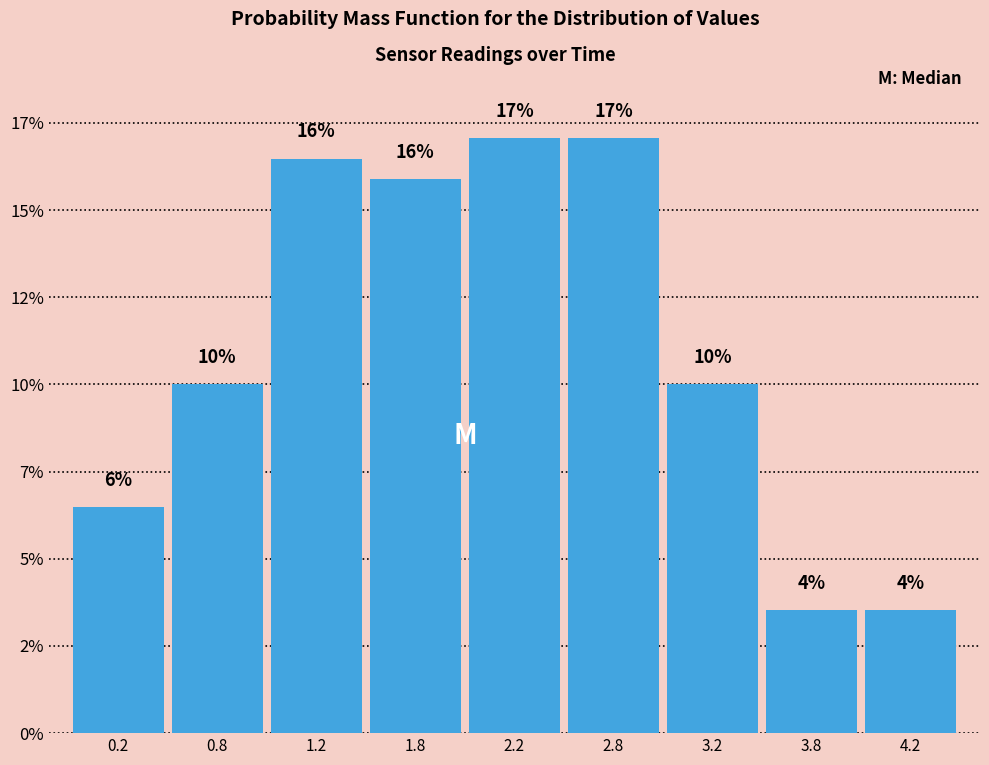

Does the chart contain any negative values?

No